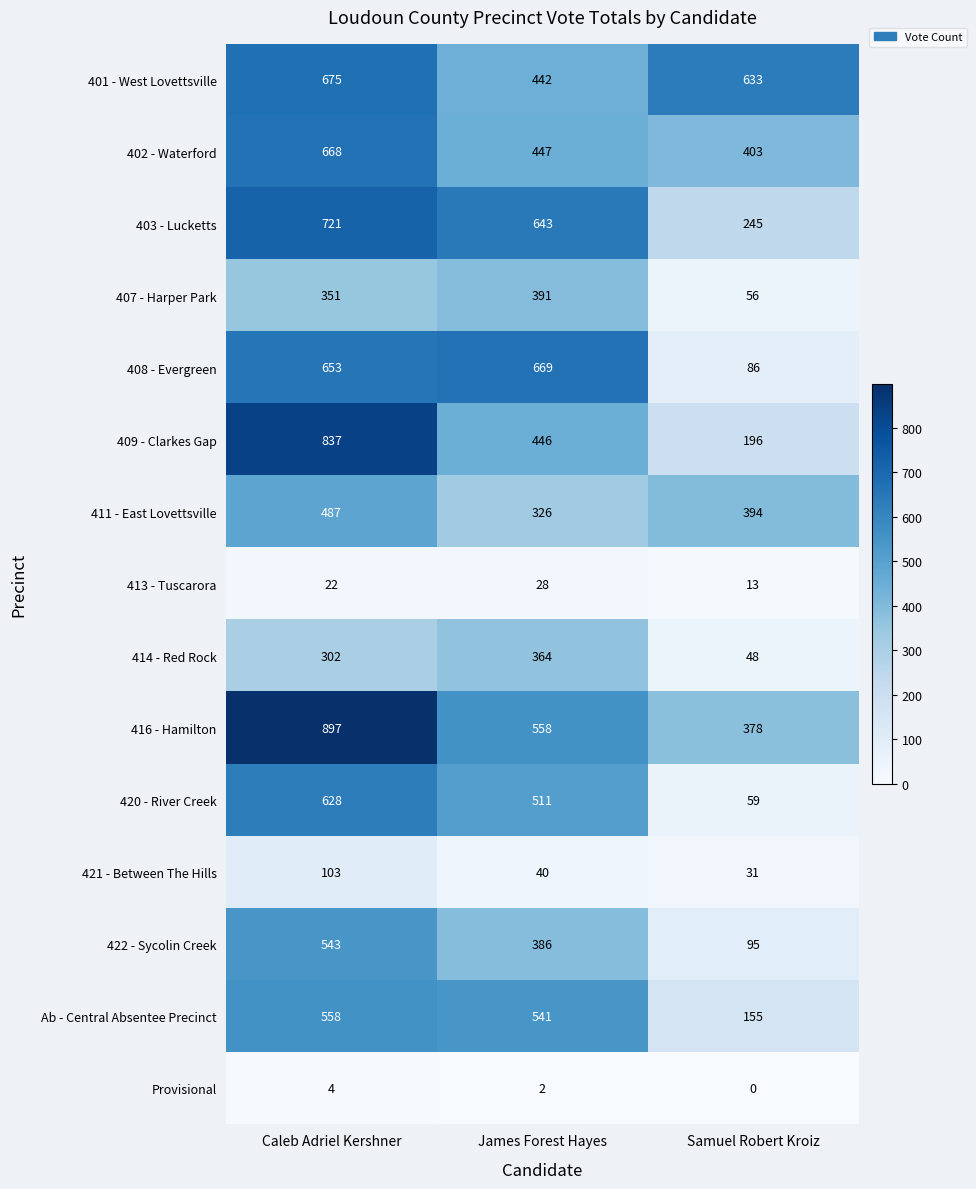

What is the approximate value of 408 - Evergreen at James Forest Hayes?

669